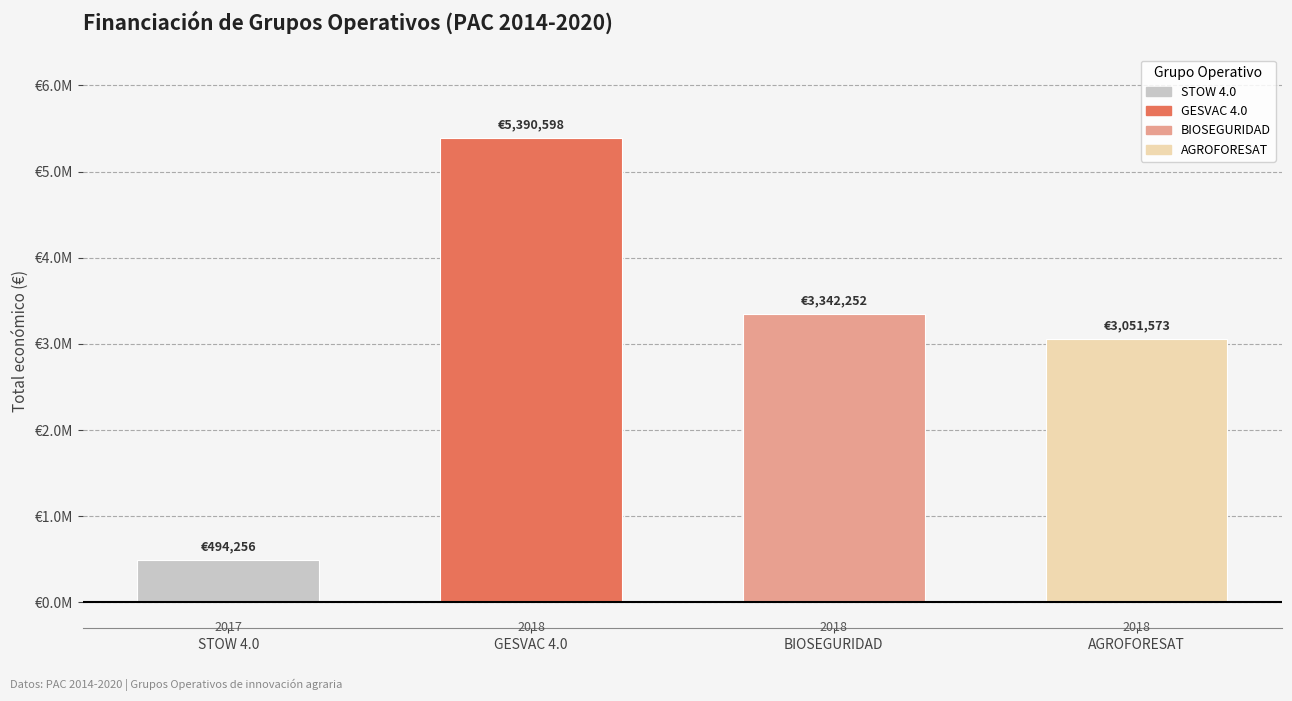

At which category does the chart reach its minimum across all series?

2017 (STOW 4.0)